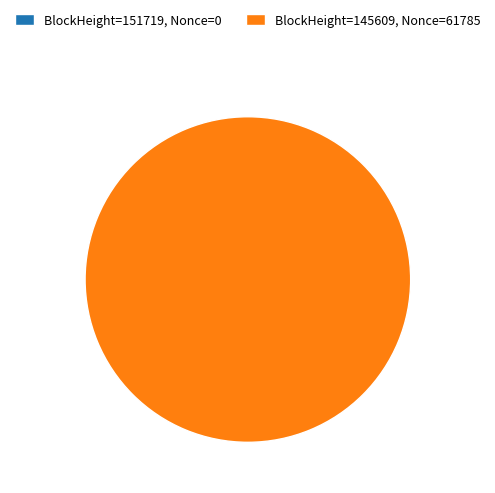

To the nearest percent, what percentage of the pie is 145609?

100%